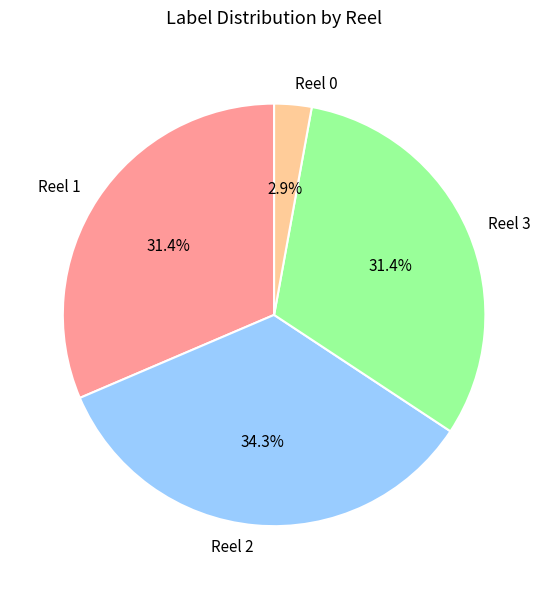

How many segments does this pie chart have?

4